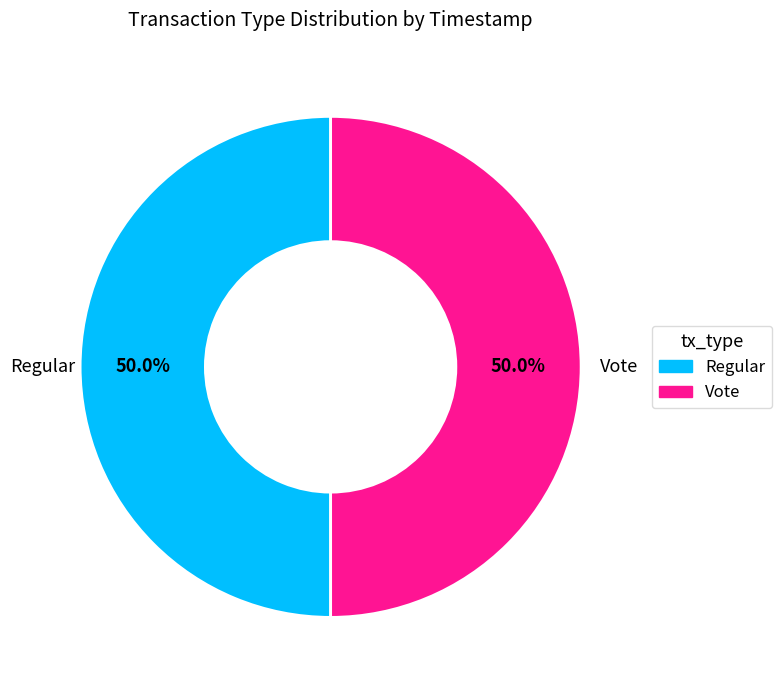

The Regular slice represents 50% of the pie. True or false?

True